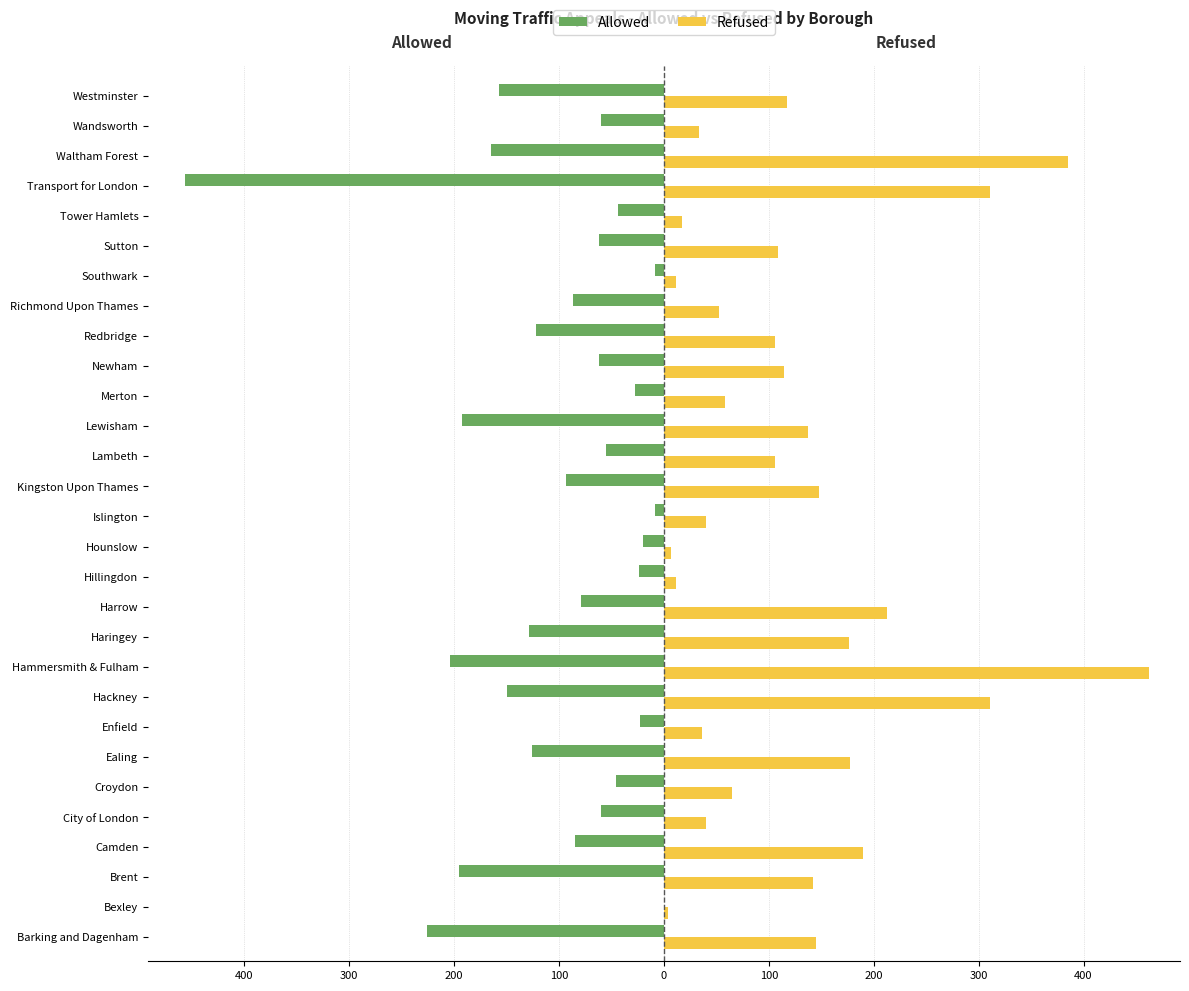

What is the highest value of the Refused series?

462